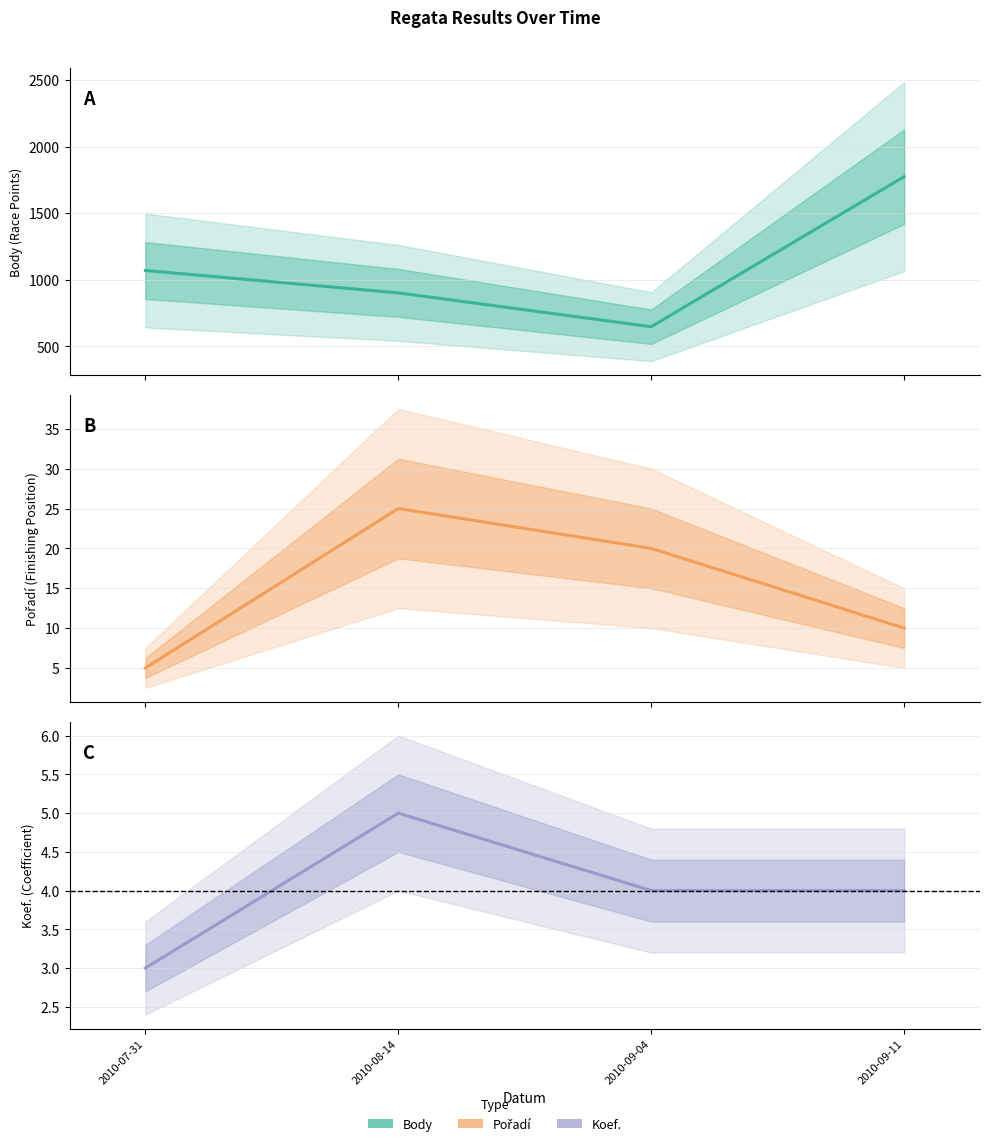

In Pořadí, how many points are higher than both neighbors (excluding endpoints)?

1